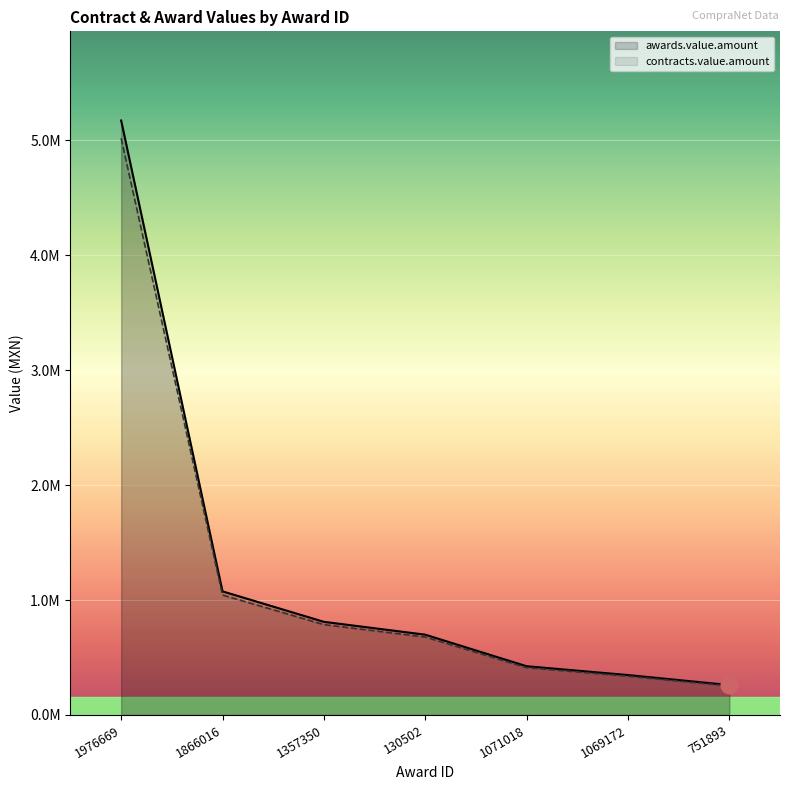

What are all the series names shown in the legend?

awards.value.amount, contracts.value.amount